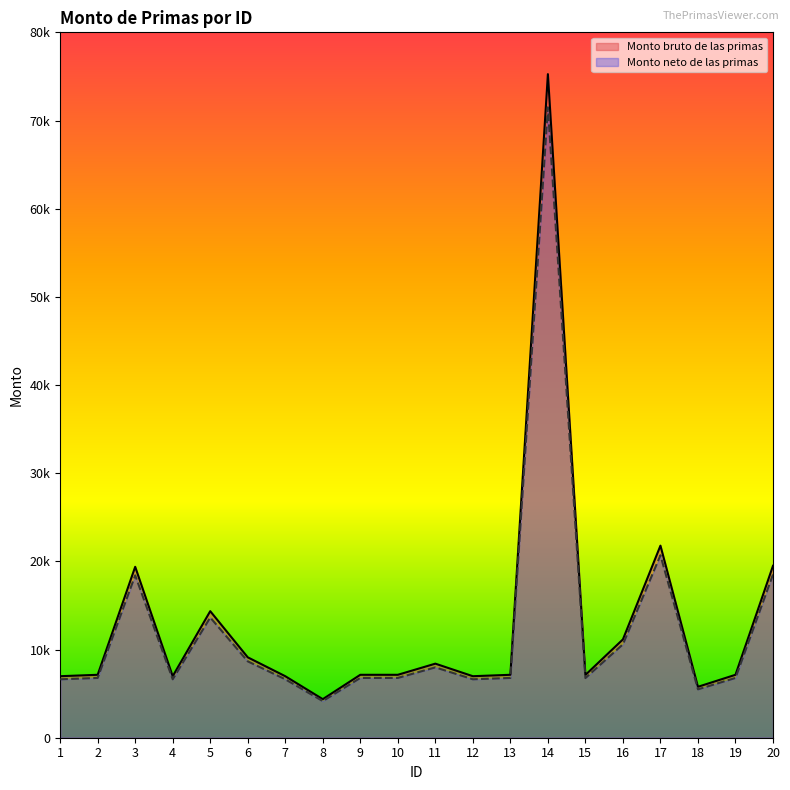

Between 5 and 13, which series saw the biggest shift?

Monto bruto de las primas